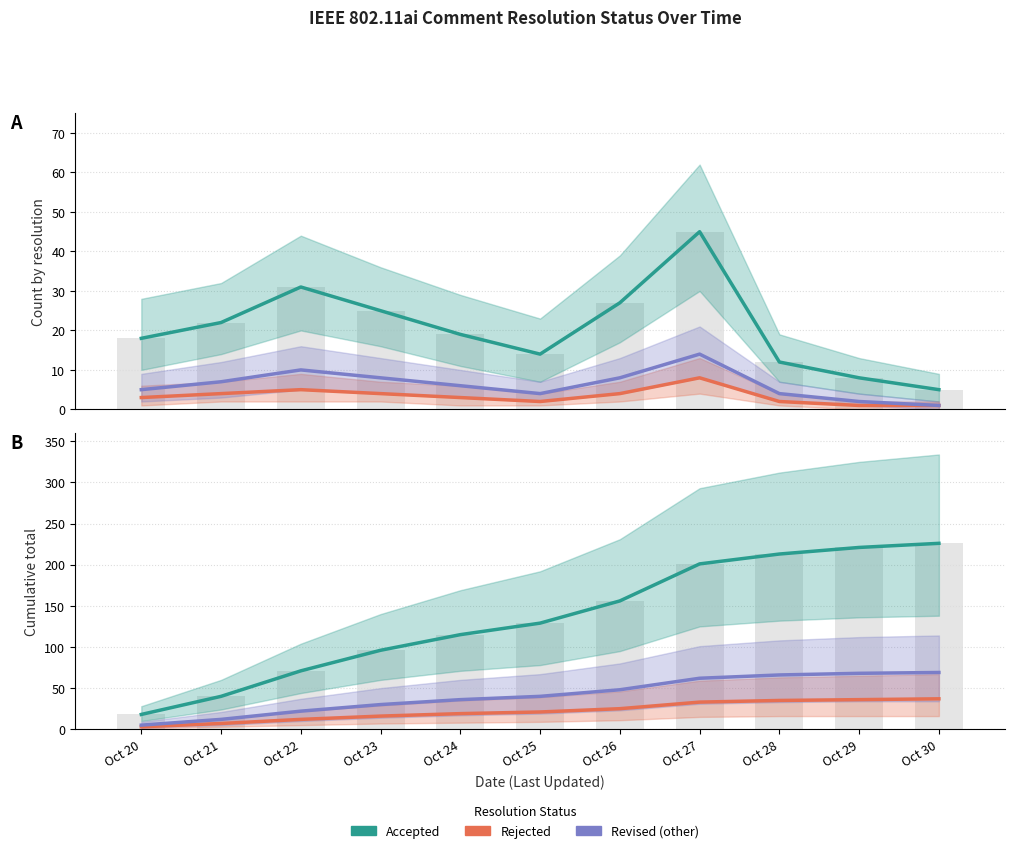

What is the difference between the highest and lowest values at Oct 26?

131